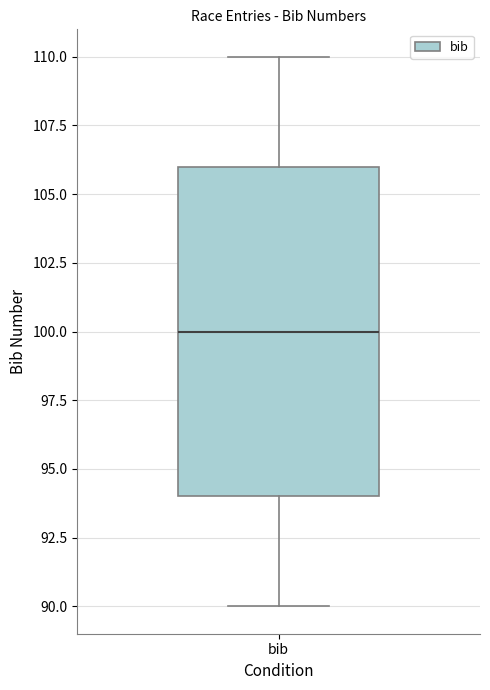

Read this box plot against the y-axis: the position of the median line, the range covered by the box, and the ends of both whiskers. The values are not printed on the chart, so give them approximately, as read against the axis.

median 100, box 94 to 106, whiskers 90 to 110